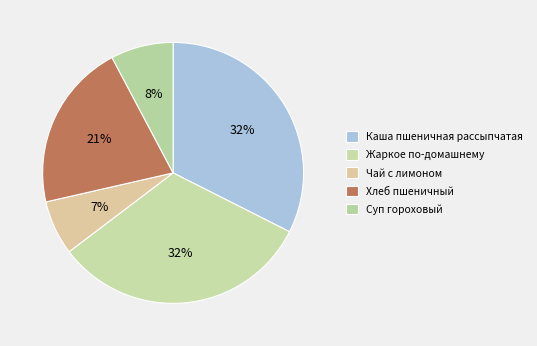

Does any single category account for the majority?

No